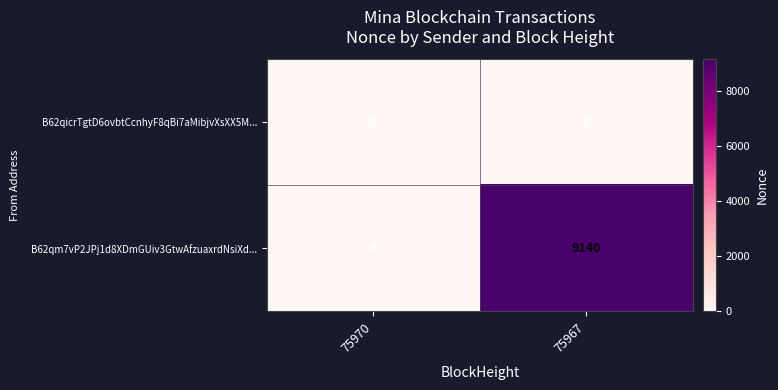

Reading right to left, extract all data points from this chart.

B62qicrTgtD6ovbtCcnhyF8qBi7aMibjvXsXX5M...: 75967=0	75970=0
B62qm7vP2JPj1d8XDmGUiv3GtwAfzuaxrdNsiXd...: 75967=9140	75970=0